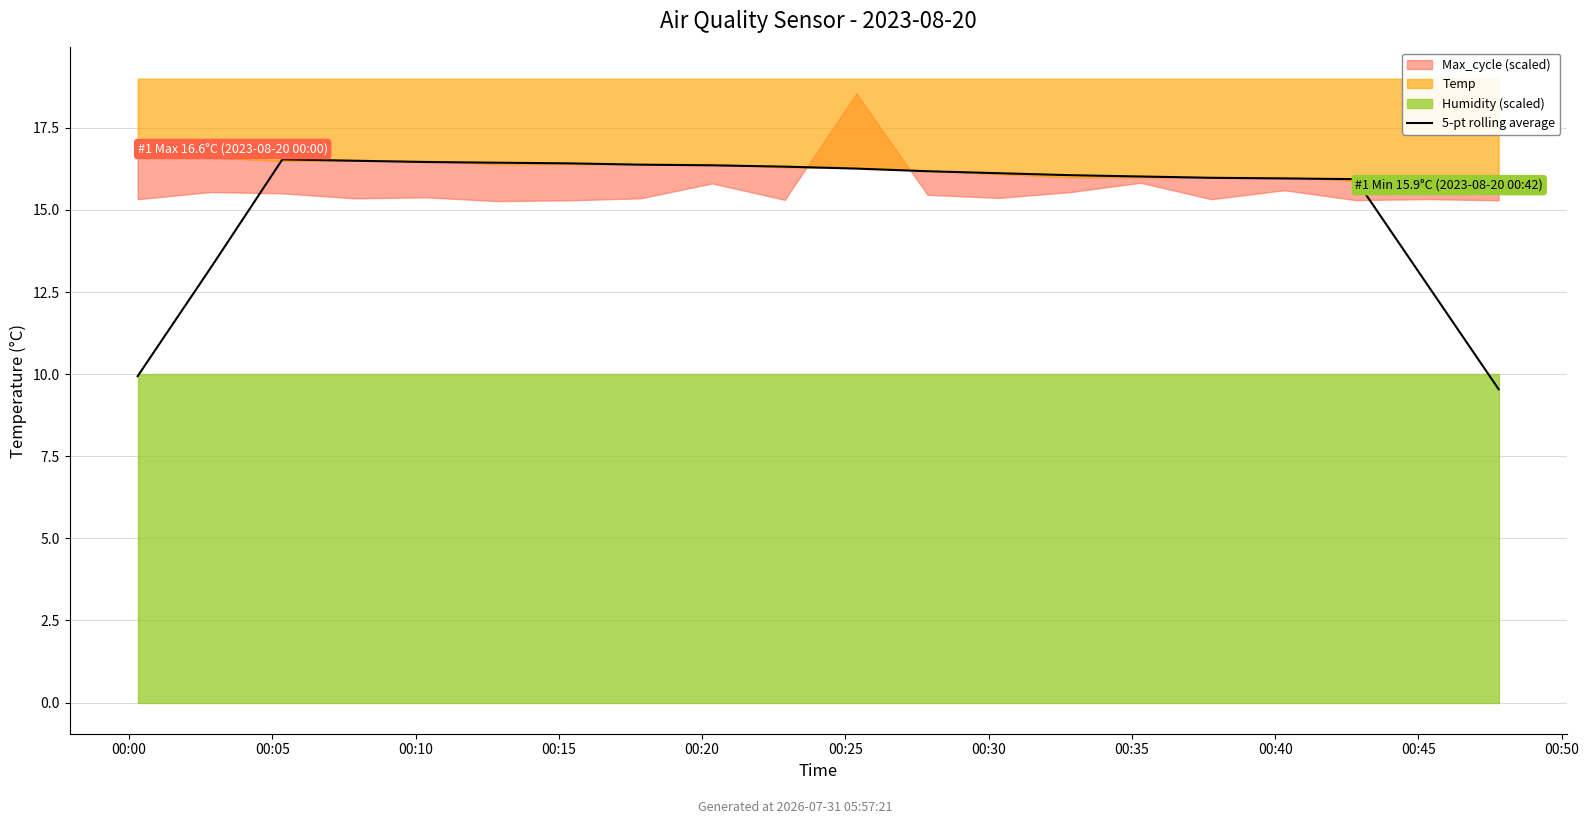

Which category has the highest value across all series?

00:10